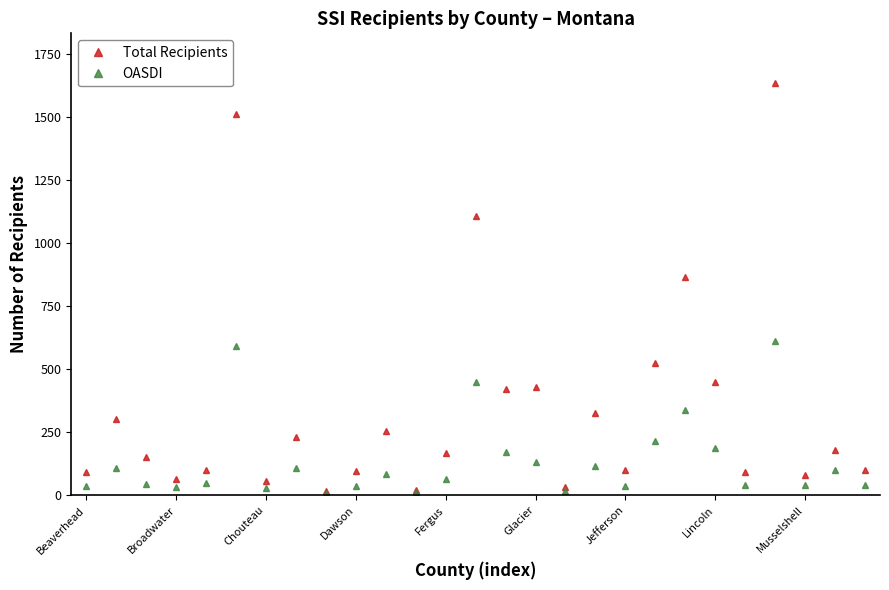

Which series has the largest total across all categories?

Total Recipients